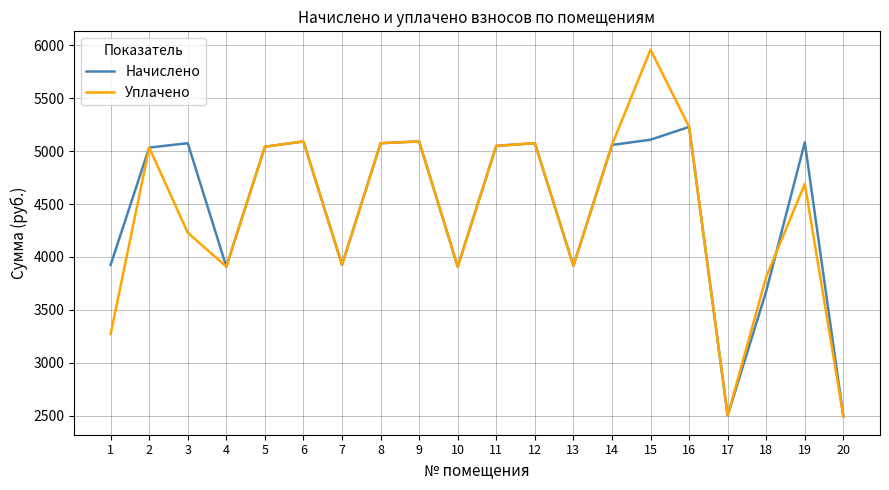

The value of Уплачено at 20 is 3979.1. True or false?

False